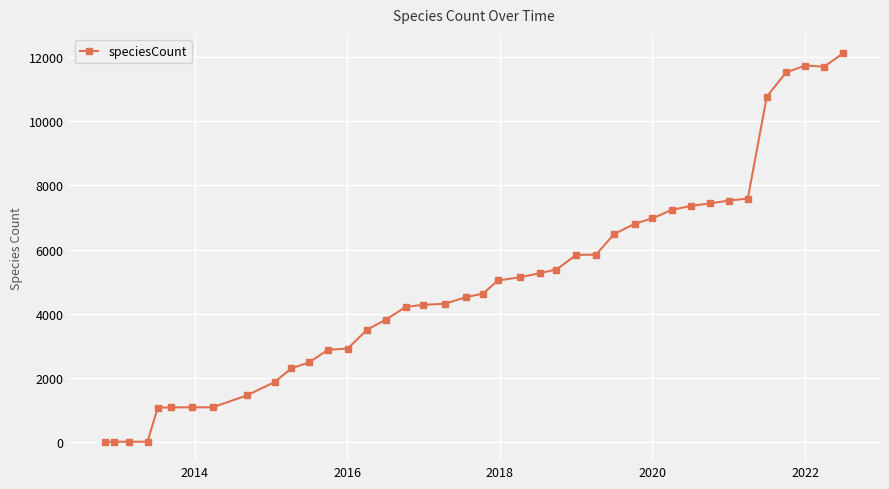

What is the difference between the second highest and minimum values?

11744